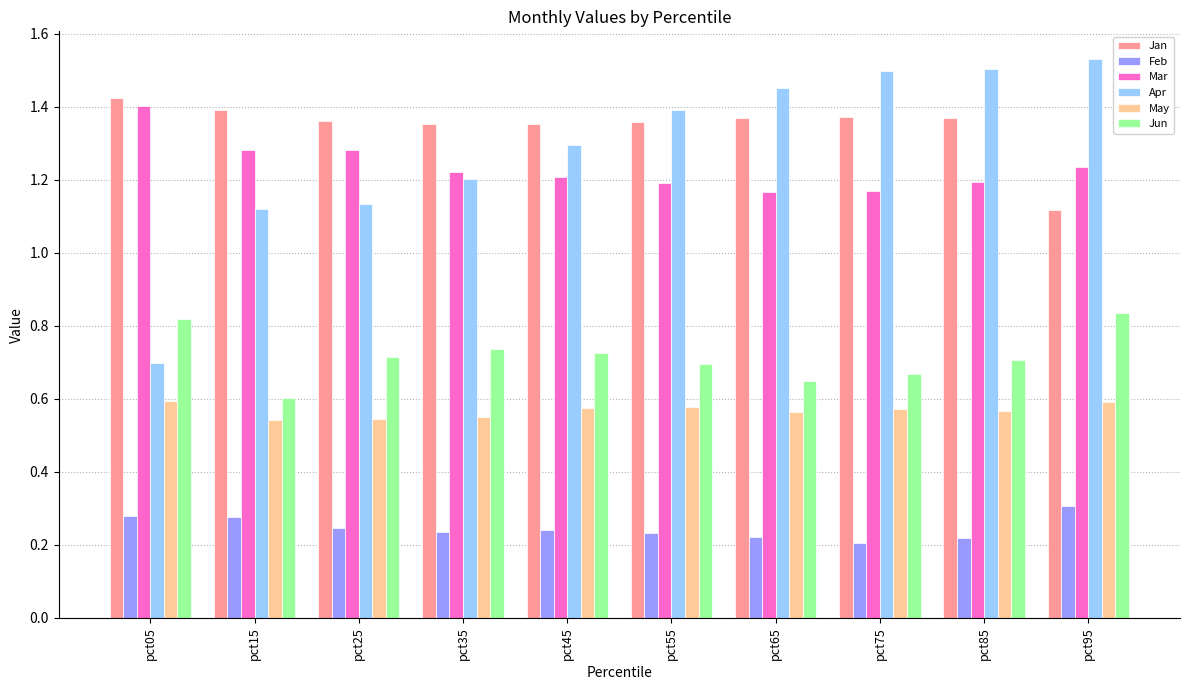

Which series has the widest spread of values?

Apr